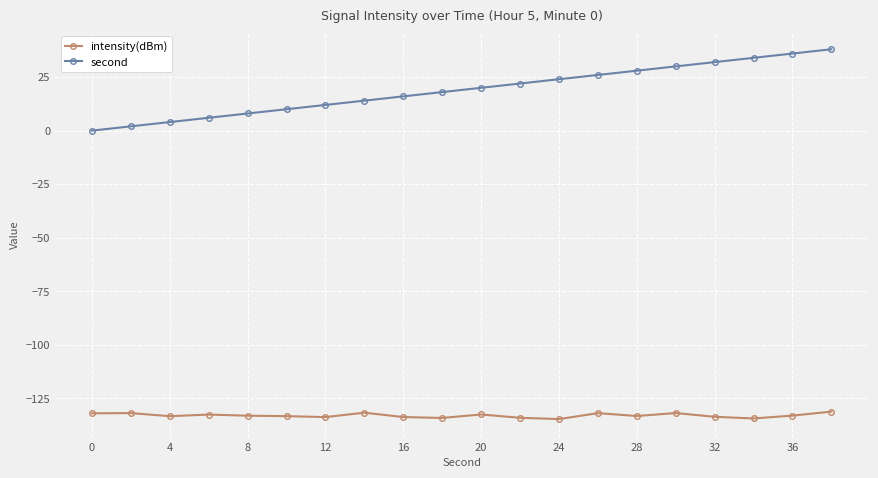

What is the difference between the maximum and second lowest values in the intensity(dBm) series?

3.2